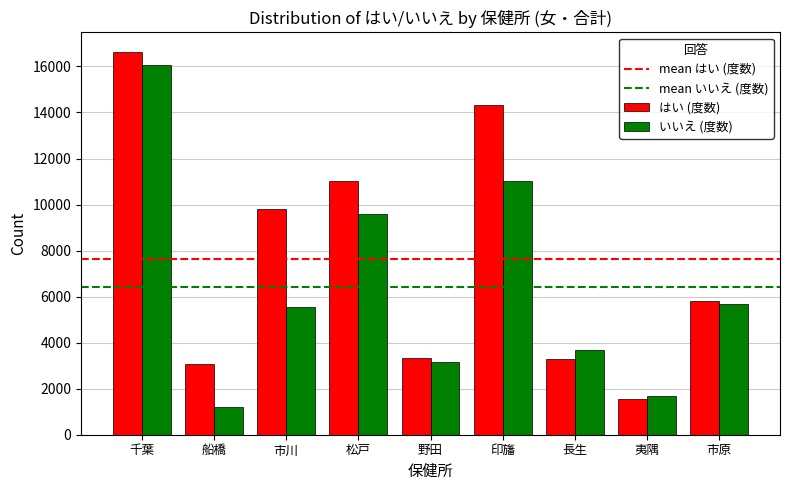

Which label corresponds to the largest value in the chart?

千葉